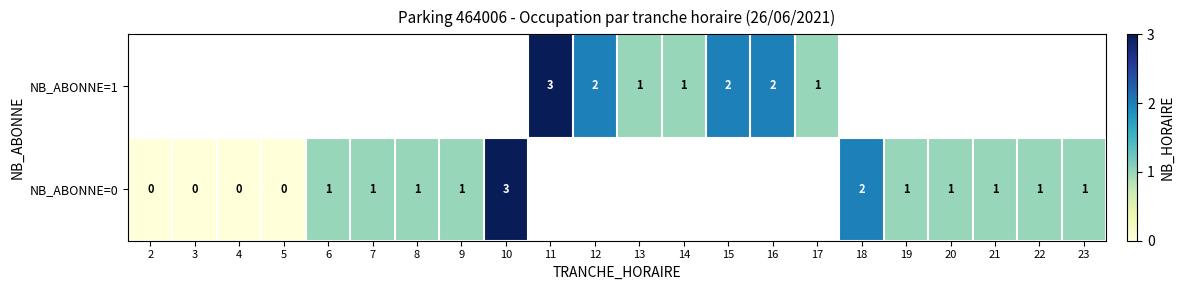

Count the number of data series in this chart.

2